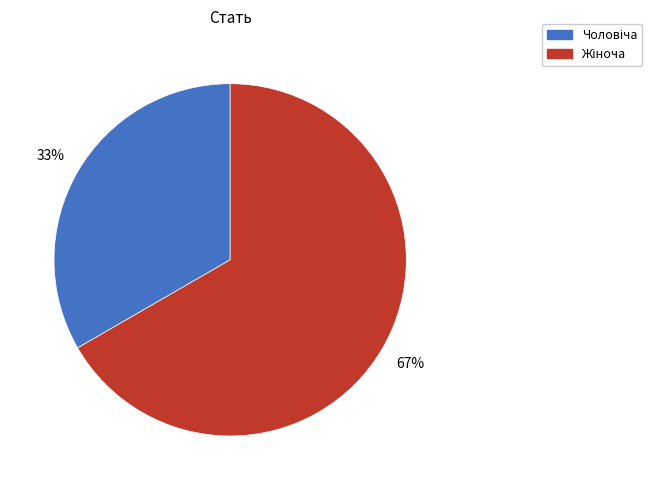

To the nearest percent, what is the average slice percentage?

50%